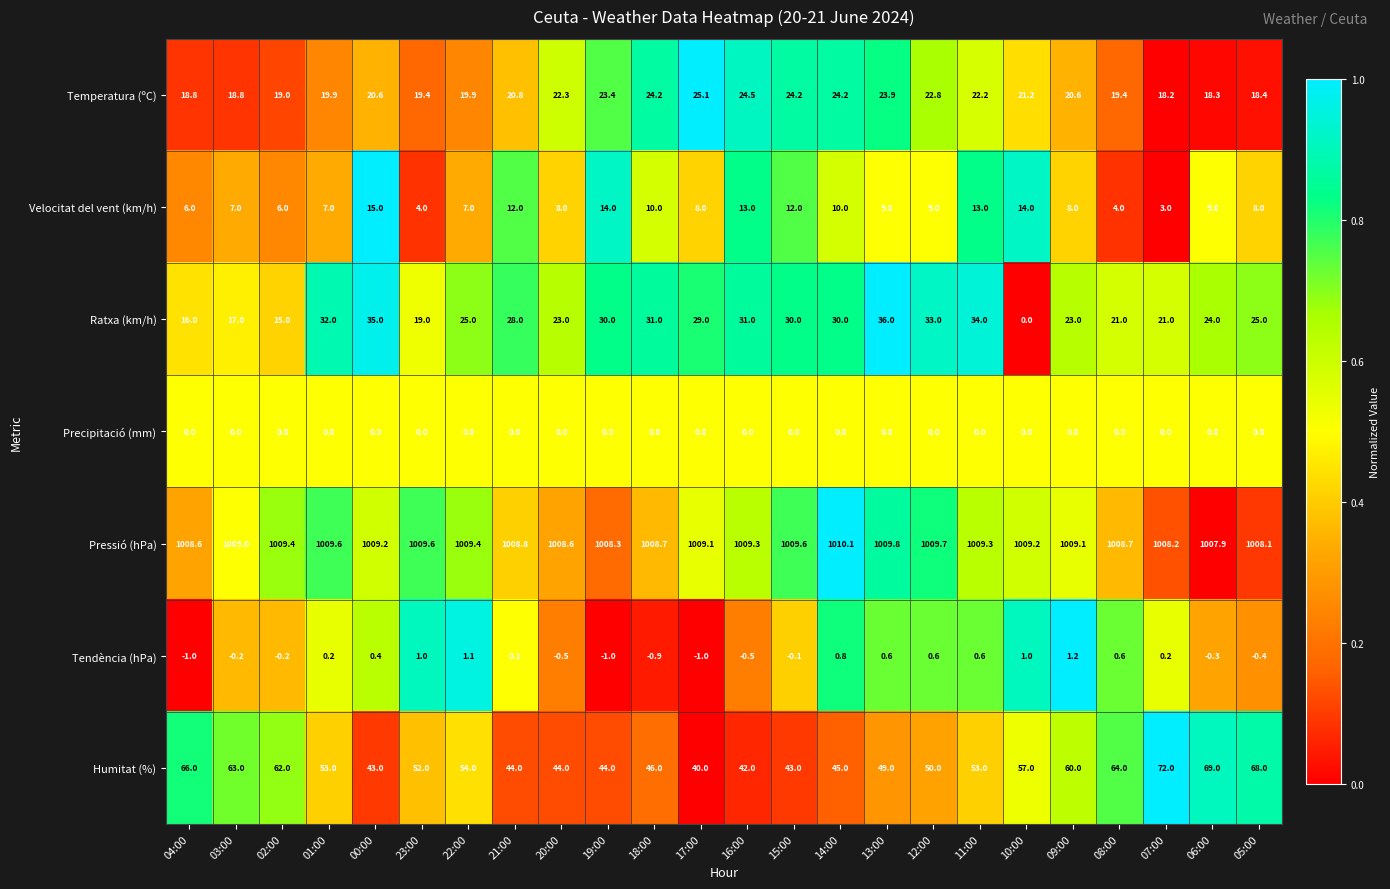

The Velocitat del vent (km/h) series shows 10.9 at 09:00. True or false?

False